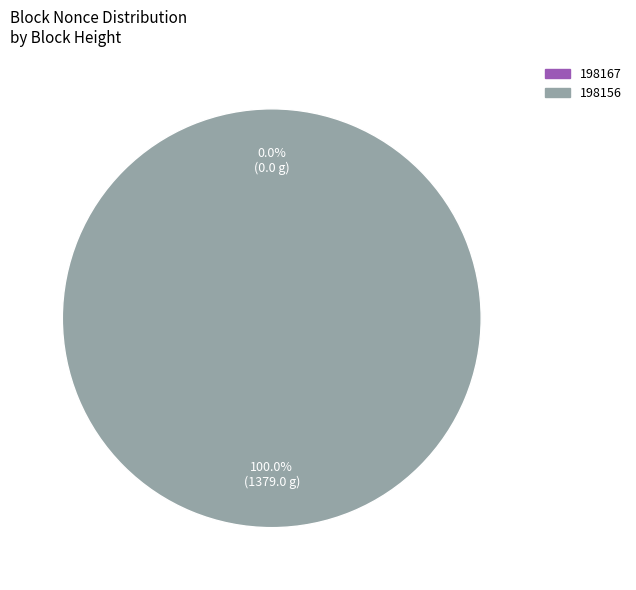

Which has a higher value, 198167 or 198156?

198156